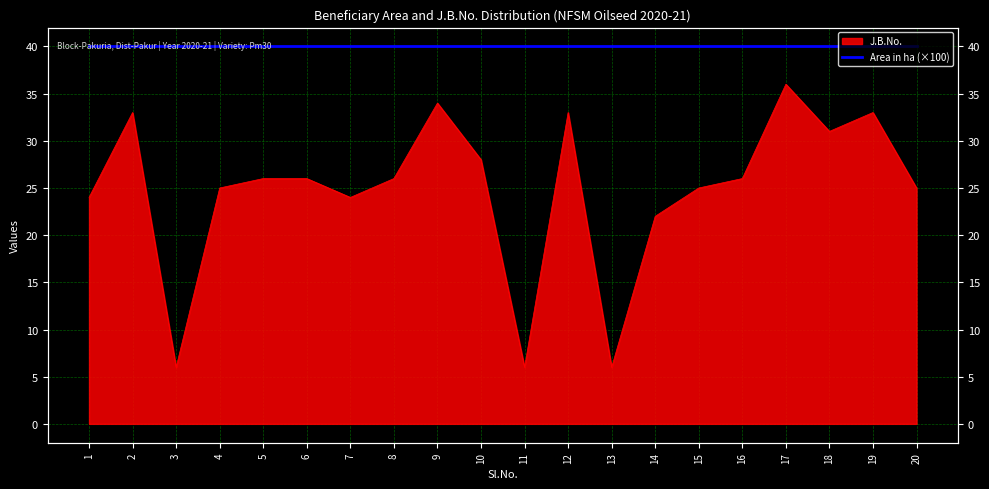

How many lines are shown in the chart?

1